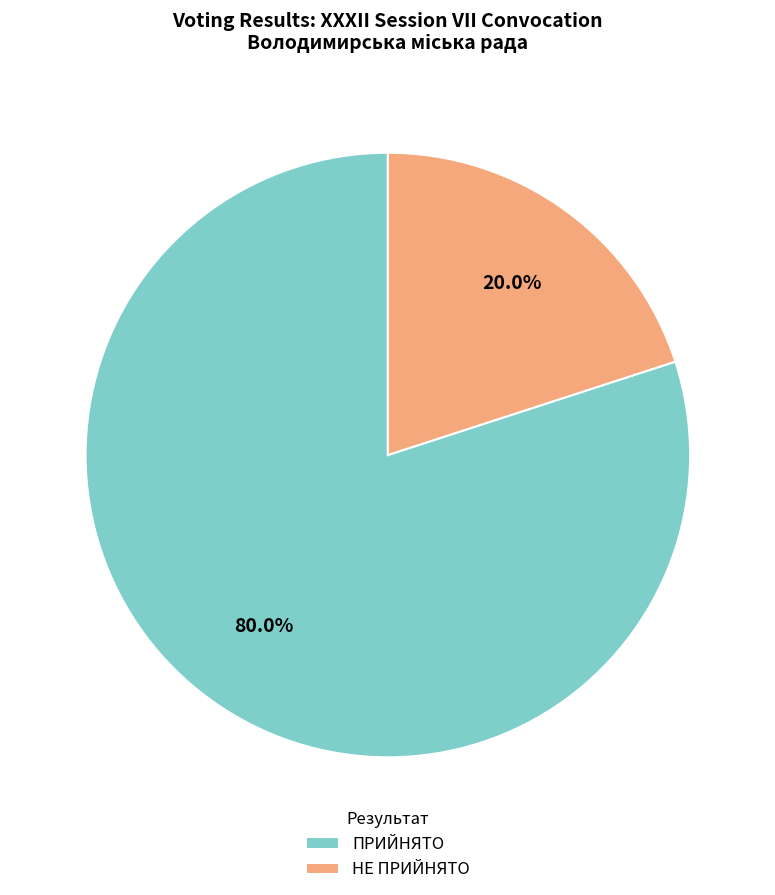

Which category has the smallest portion of the pie?

НЕ ПРИЙНЯТО